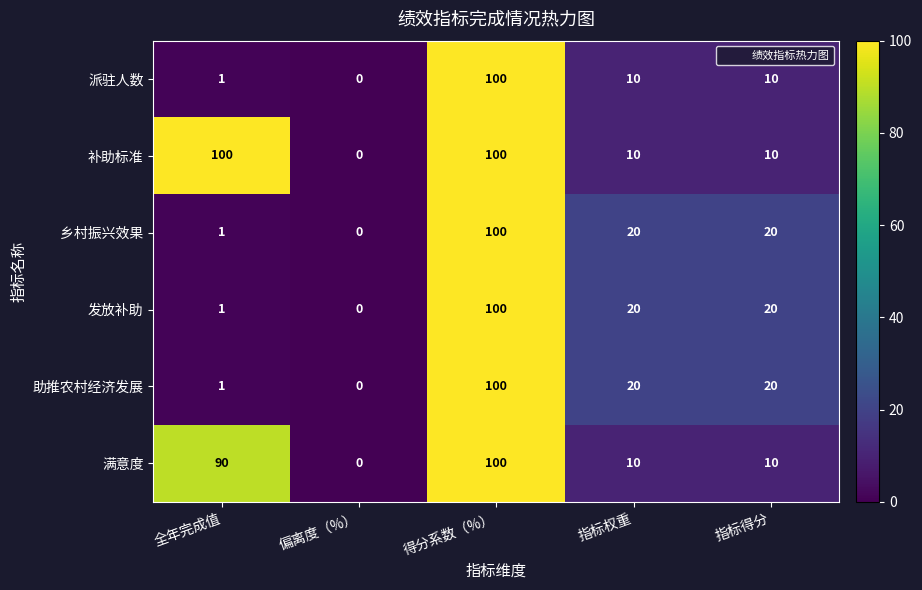

At how many categories does at least one series exceed 1?

4